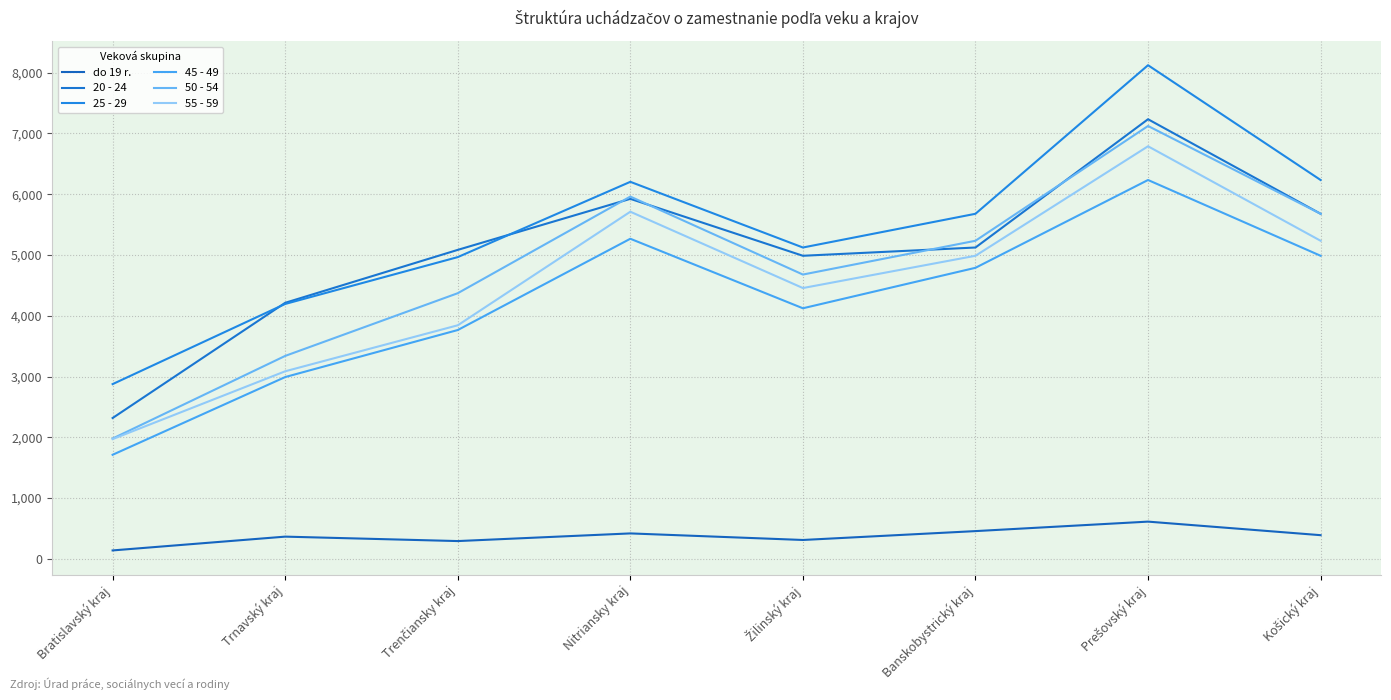

Reading right to left, what are all the values shown in this chart?

do 19 r.: 389	612	456	310	418	292	365	138
20 - 24: 5678	7234	5123	4987	5924	5084	4213	2317
25 - 29: 6234	8123	5678	5123	6204	4965	4194	2875
45 - 49: 4987	6234	4789	4123	5267	3765	2991	1712
50 - 54: 5678	7123	5234	4678	5961	4371	3339	1979
55 - 59: 5234	6789	4987	4456	5712	3843	3086	1970